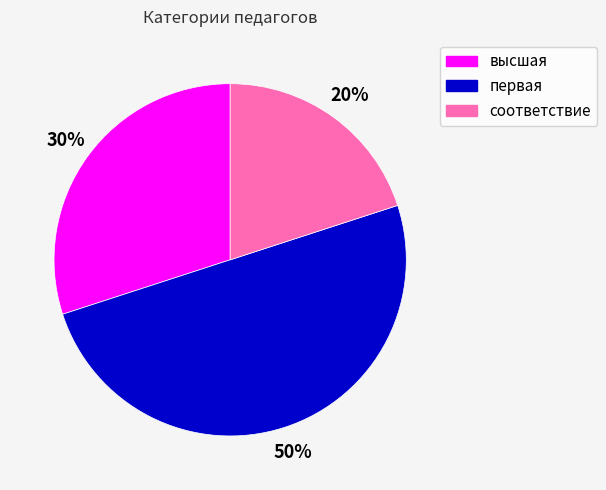

To the nearest percent, what percentage of the pie is соответствие?

20%